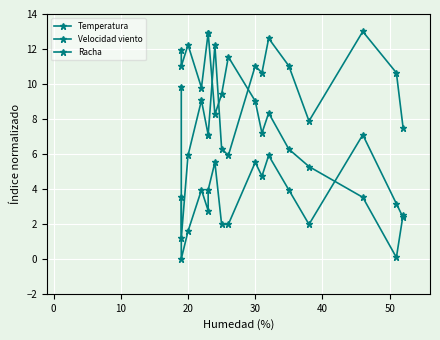

Does the chart display data point markers on the line(s)?

Yes